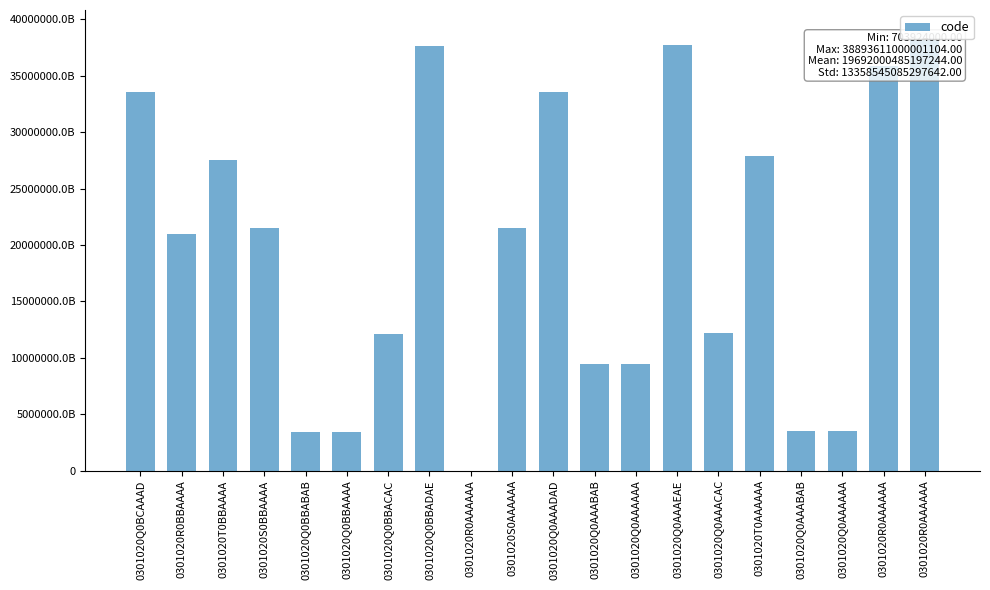

List the labels in order of value, largest first.

0301020R0AAAAAA, 0301020Q0AAAEAE, 0301020Q0BBADAE, 0301020R0AAAAAA, 0301020Q0AAADAD, 0301020Q0BCAAAD, 0301020T0AAAAAA, 0301020T0BBAAAA, 0301020S0AAAAAA, 0301020S0BBAAAA, 0301020R0BBAAAA, 0301020Q0AAACAC, 0301020Q0BBACAC, 0301020Q0AAAAAA, 0301020Q0AAABAB, 0301020Q0AAAAAA, 0301020Q0AAABAB, 0301020Q0BBABAB, 0301020Q0BBAAAA, 0301020R0AAAAAA